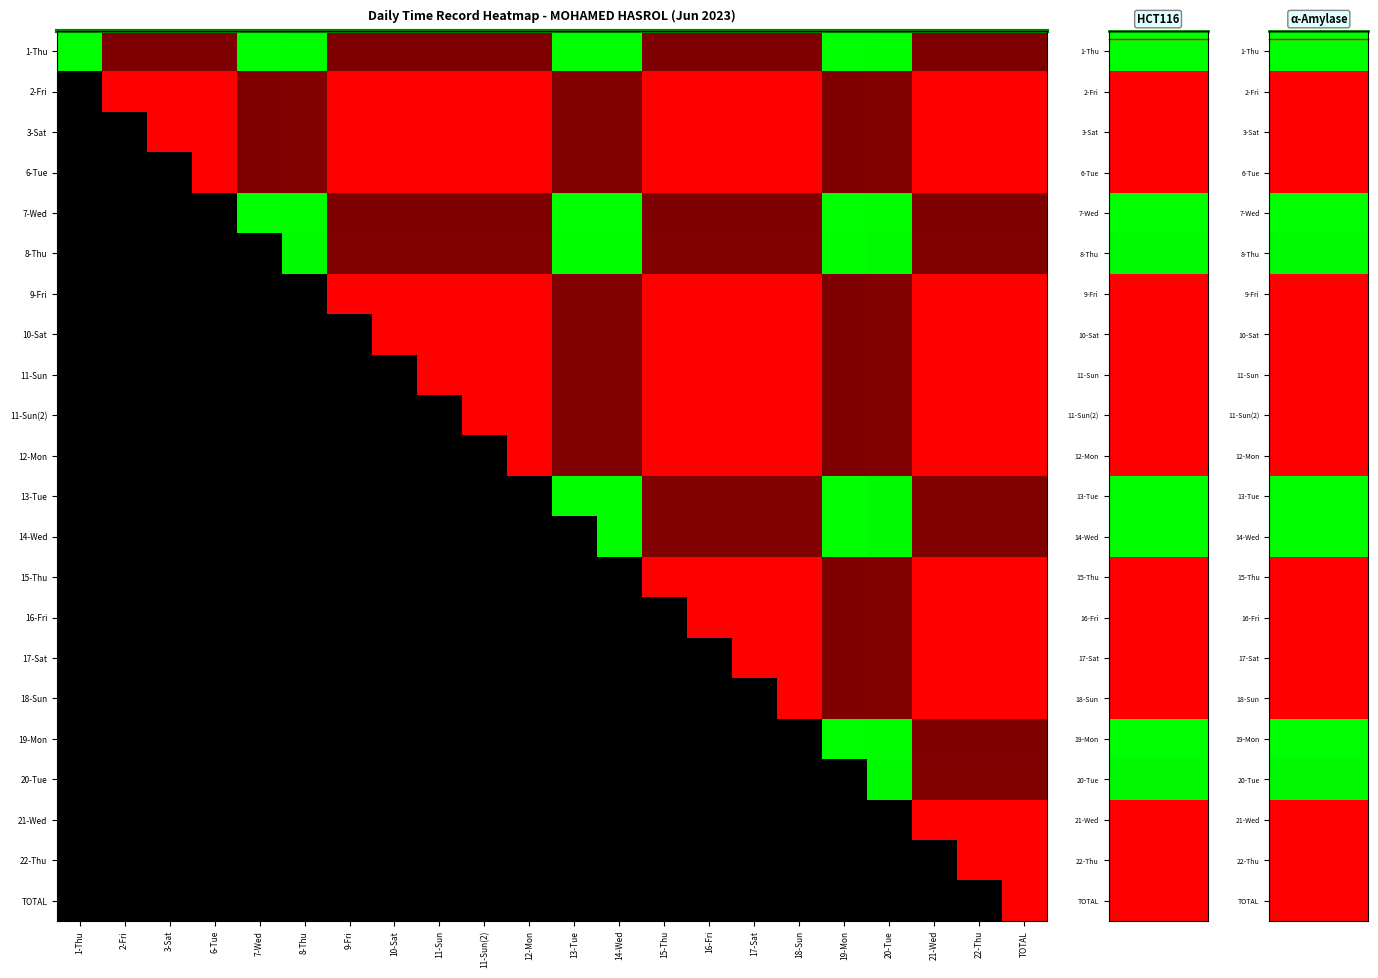

Rank the series at 16-Fri from highest to lowest value.

1-Thu, 7-Wed, 14-Wed, 8-Thu, 2-Fri, 3-Sat, 6-Tue, 15-Thu, 16-Fri, 17-Sat, 18-Sun, 19-Mon, 20-Tue, 21-Wed, 22-Thu, TOTAL, 13-Tue, 9-Fri, 10-Sat, 11-Sun, 11-Sun(2), 12-Mon